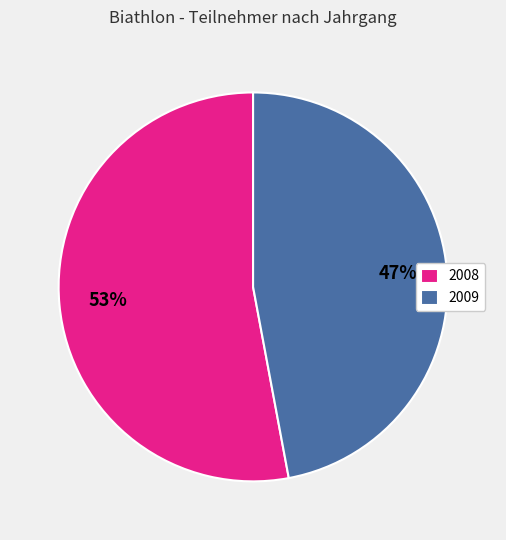

What percentage is the 2009 slice, to the nearest percent?

47%